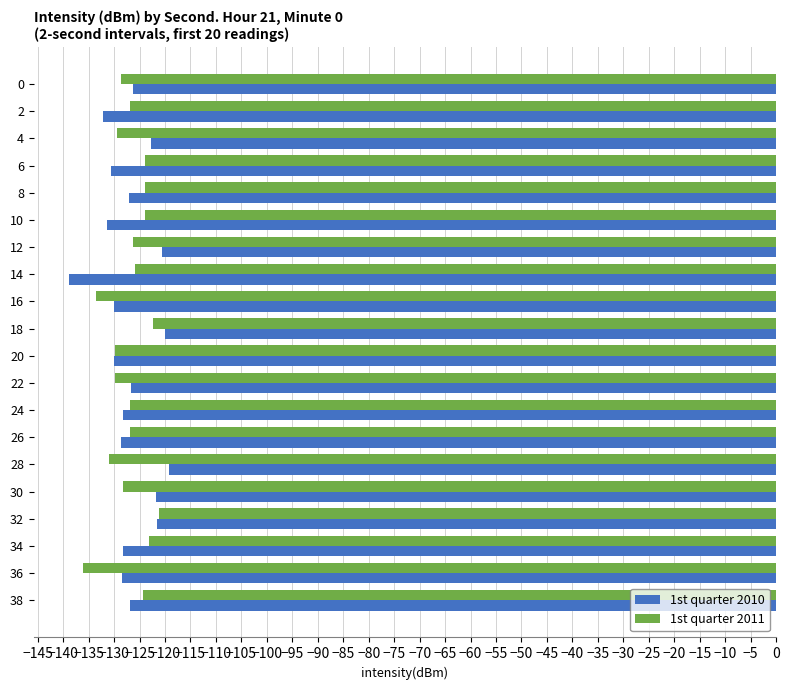

What is the total value across all series at 24?

-255.2